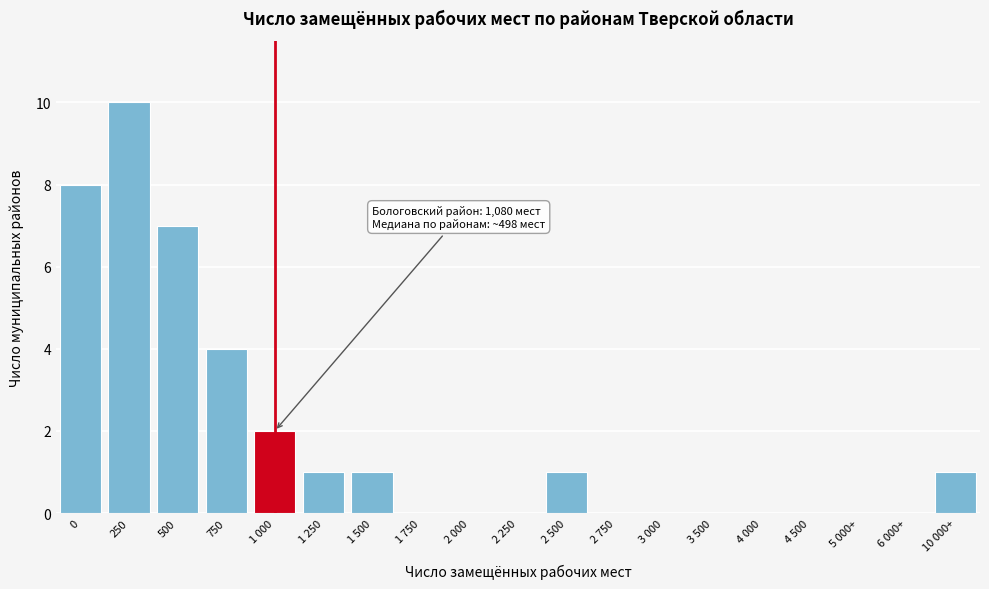

Reading left to right, what are all the values shown in this chart?

0=8	250=10	500=7	750=4	1 000=2	1 250=1	1 500=1	1 750=0	2 000=0	2 250=0	2 500=1	2 750=0	3 000=0	3 500=0	4 000=0	4 500=0	5 000+=0	6 000+=0	10 000+=1